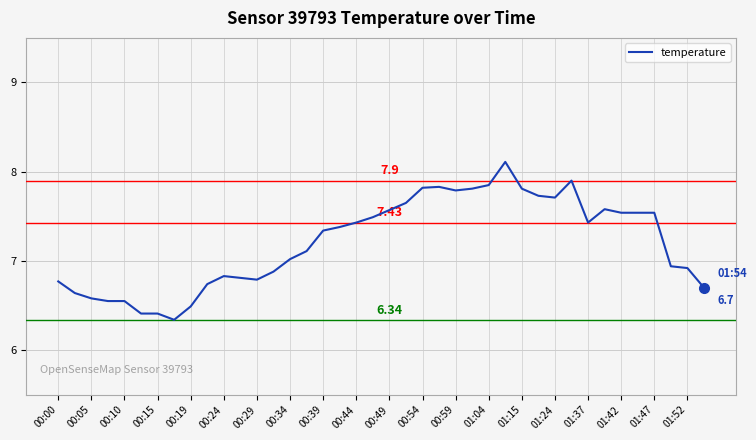

What is the difference between the maximum and minimum values?

1.8